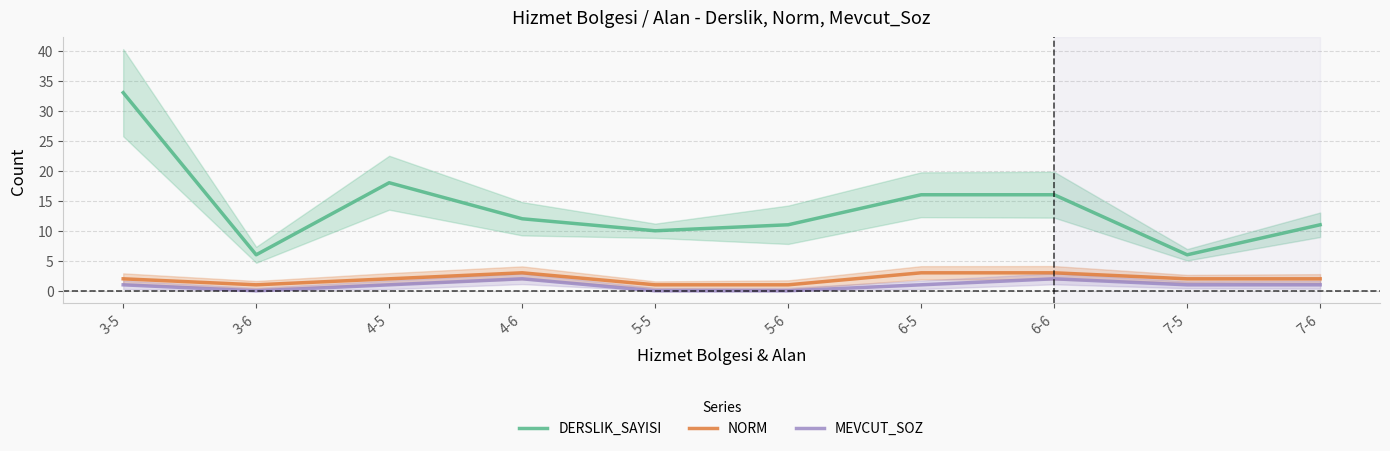

What is the average value of the DERSLIK_SAYISI series?

14